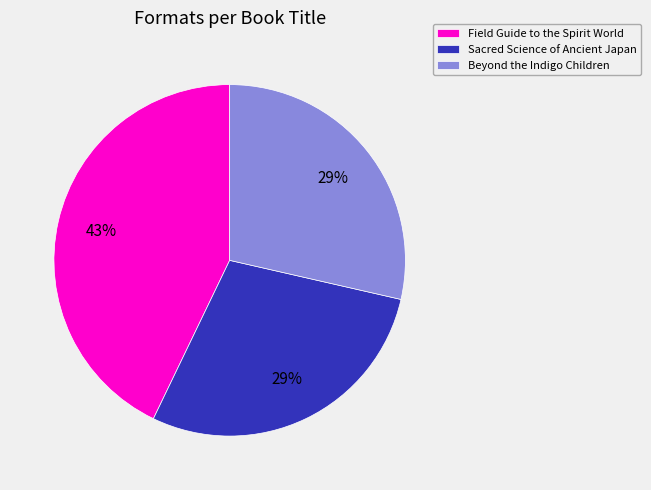

To the nearest percent, what is the average slice percentage?

33%